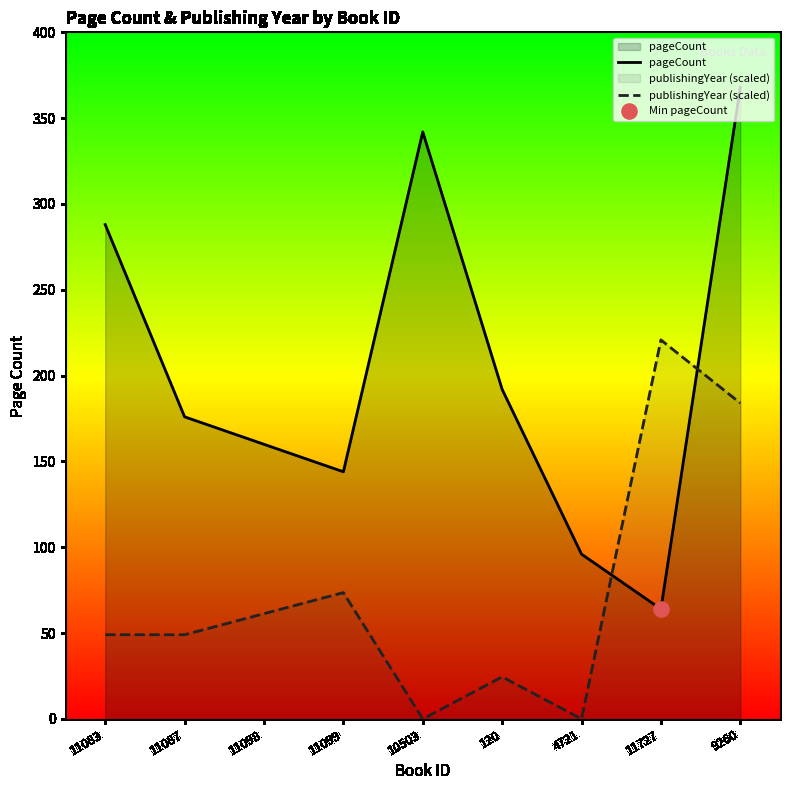

Which series has the widest spread of Y values?

pageCount